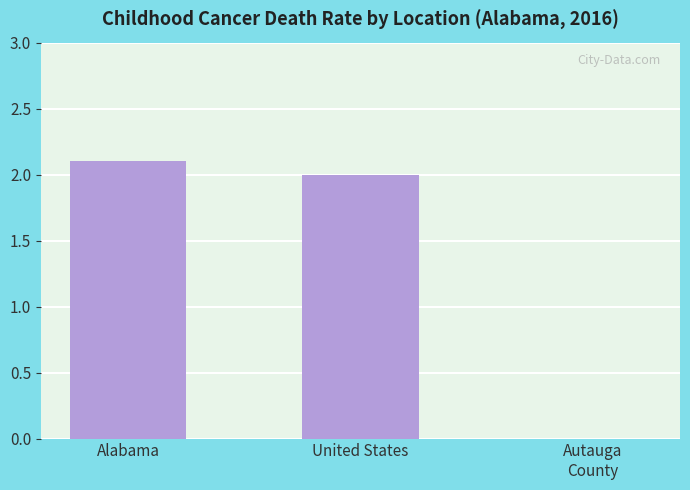

What is the ratio of the value at United States to the value at Alabama?

1.0